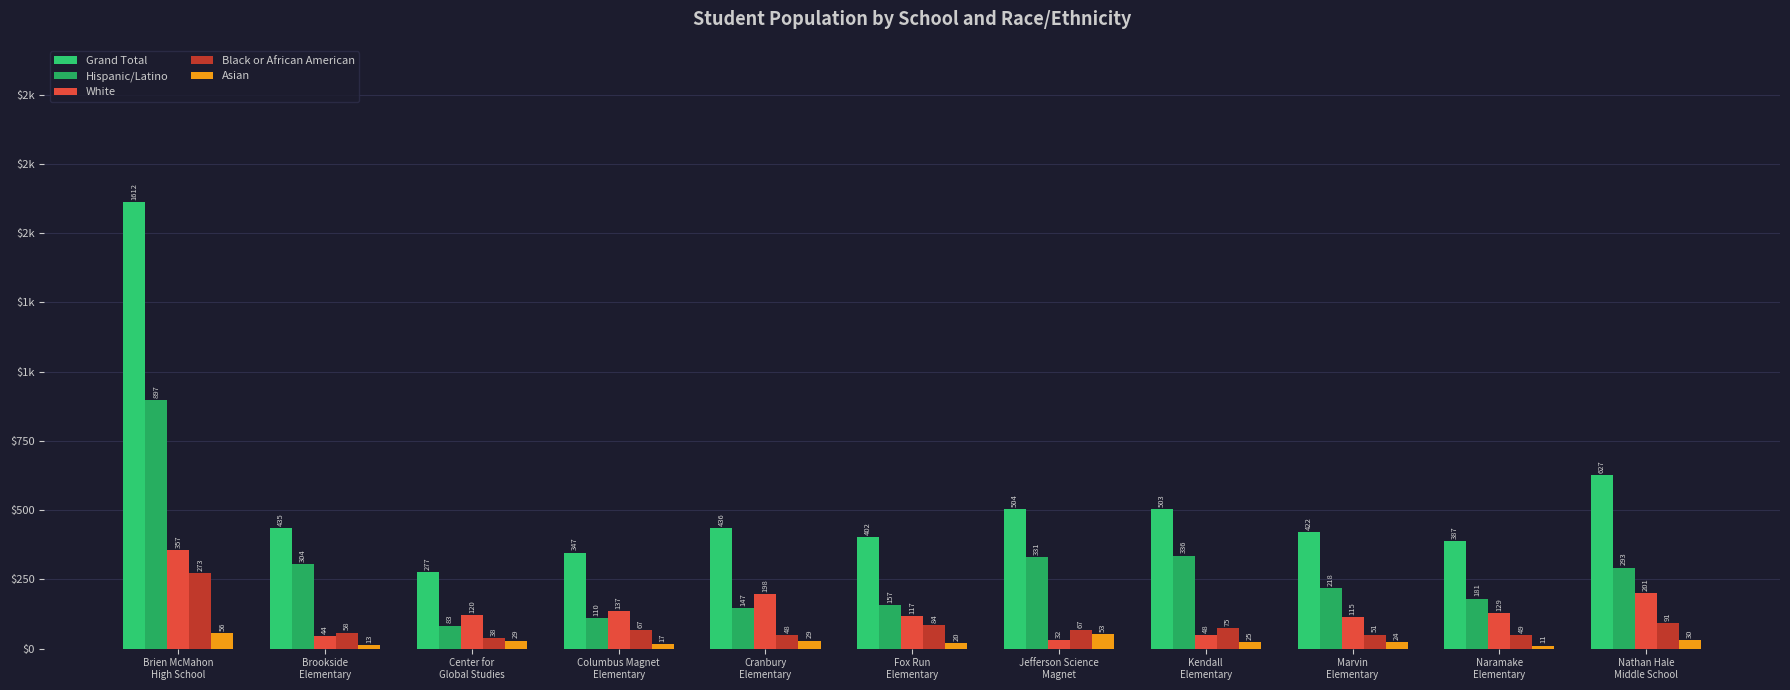

Does the chart contain stacked bars?

No